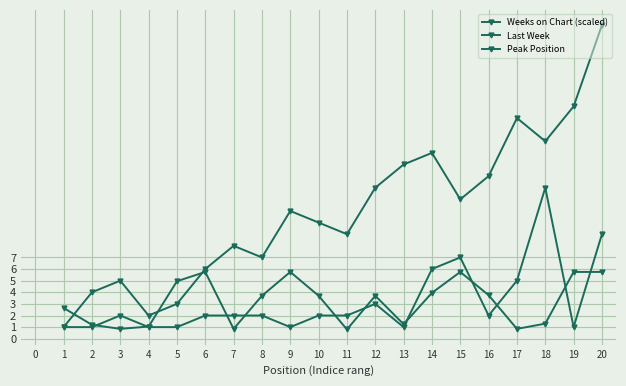

How many categories are shown in the chart?

20